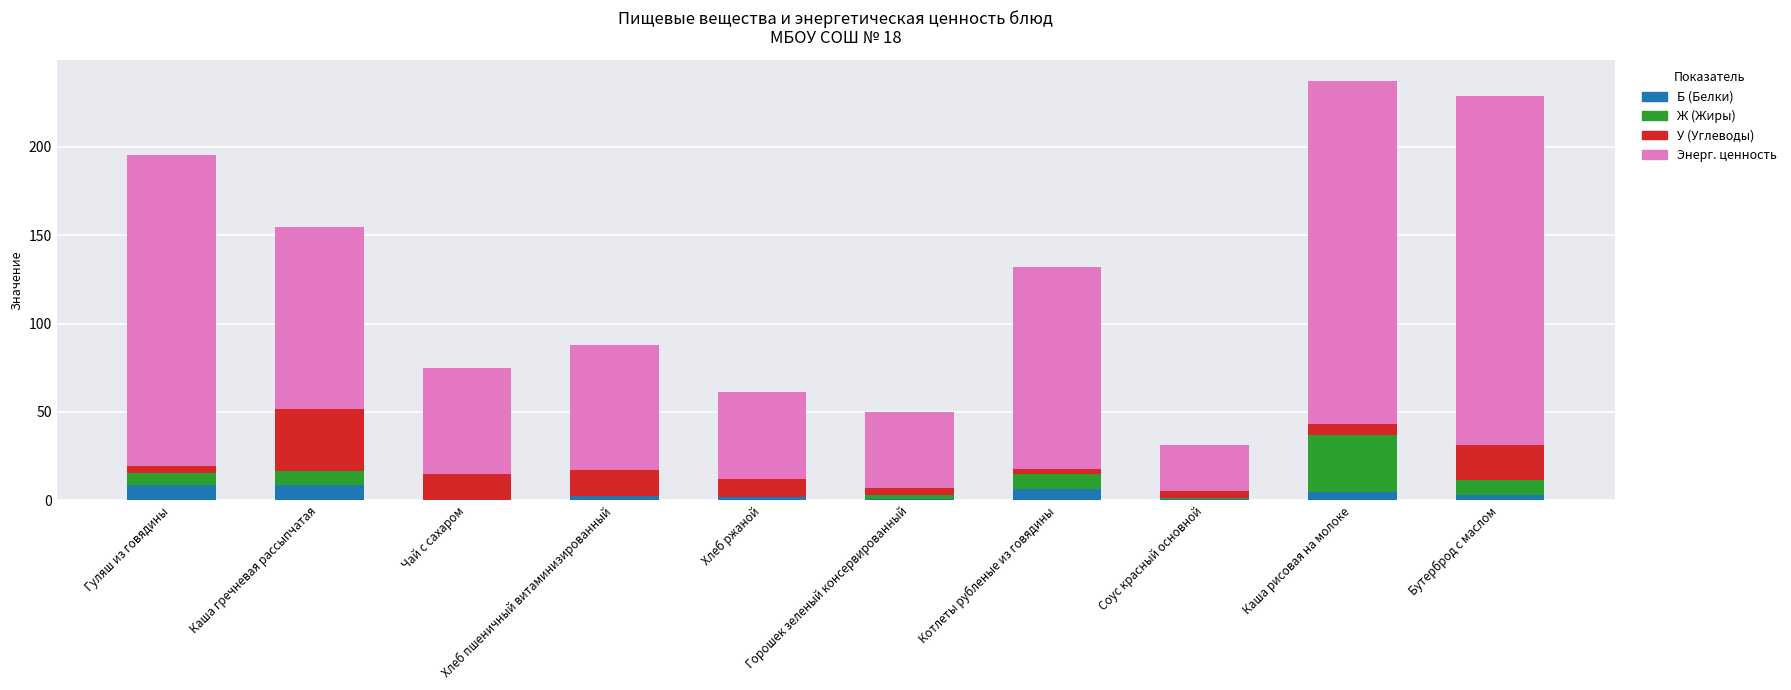

What is the sum of all Б (Белки) values?

37.4